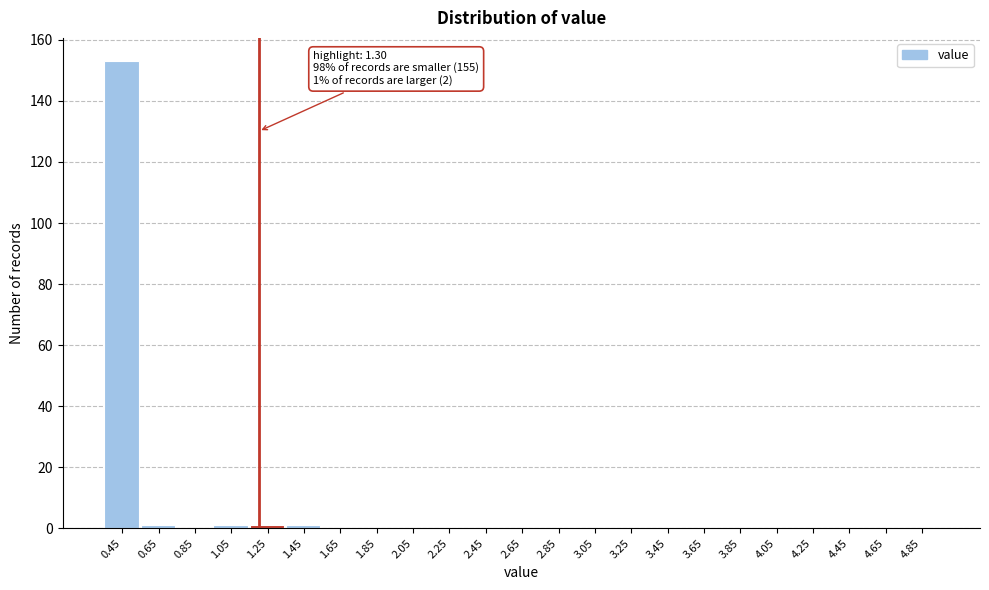

Reading left to right, what are all the values shown in this chart?

0.45=153	0.65=1	0.85=0	1.05=1	1.25=1	1.45=1	1.65=0	1.85=0	2.05=0	2.25=0	2.45=0	2.65=0	2.85=0	3.05=0	3.25=0	3.45=0	3.65=0	3.85=0	4.05=0	4.25=0	4.45=0	4.65=0	4.85=0